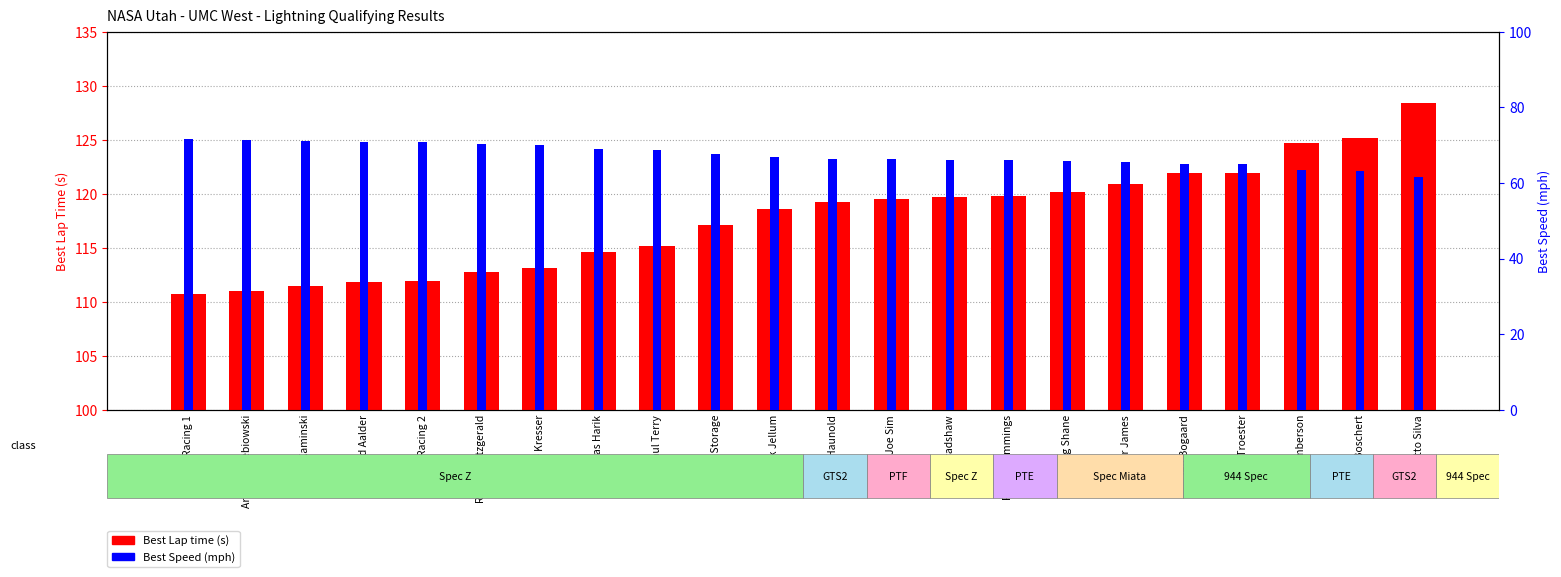

How many groups of bars are there?

22